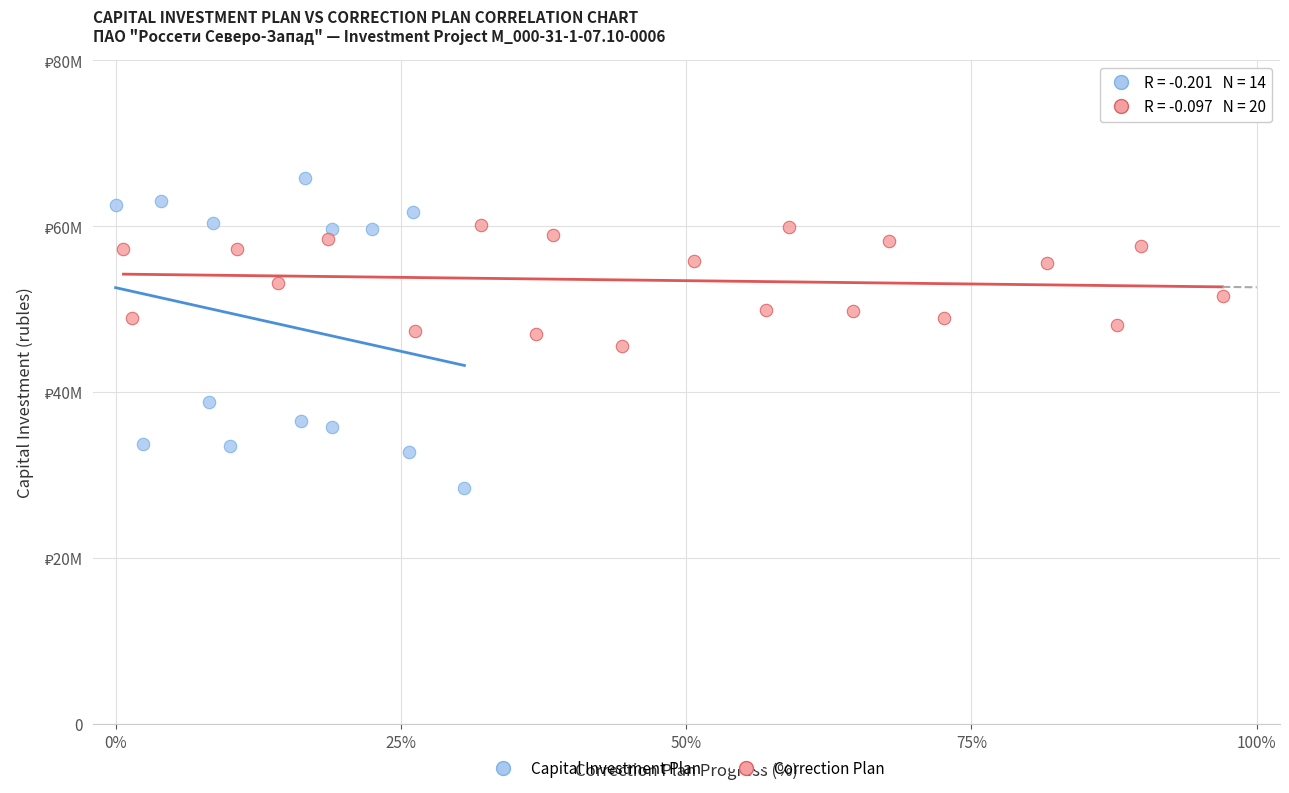

Which series has the widest spread of Y values?

Capital Investment Plan